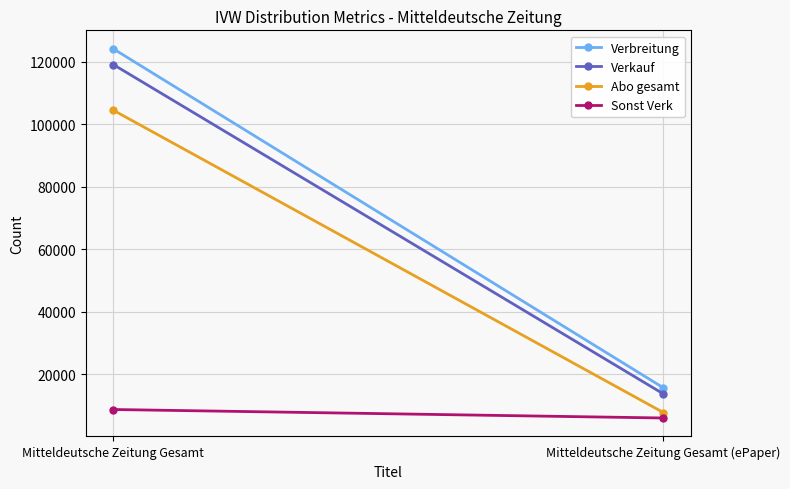

What is the difference between the highest and lowest values at Mitteldeutsche Zeitung Gesamt?

115522